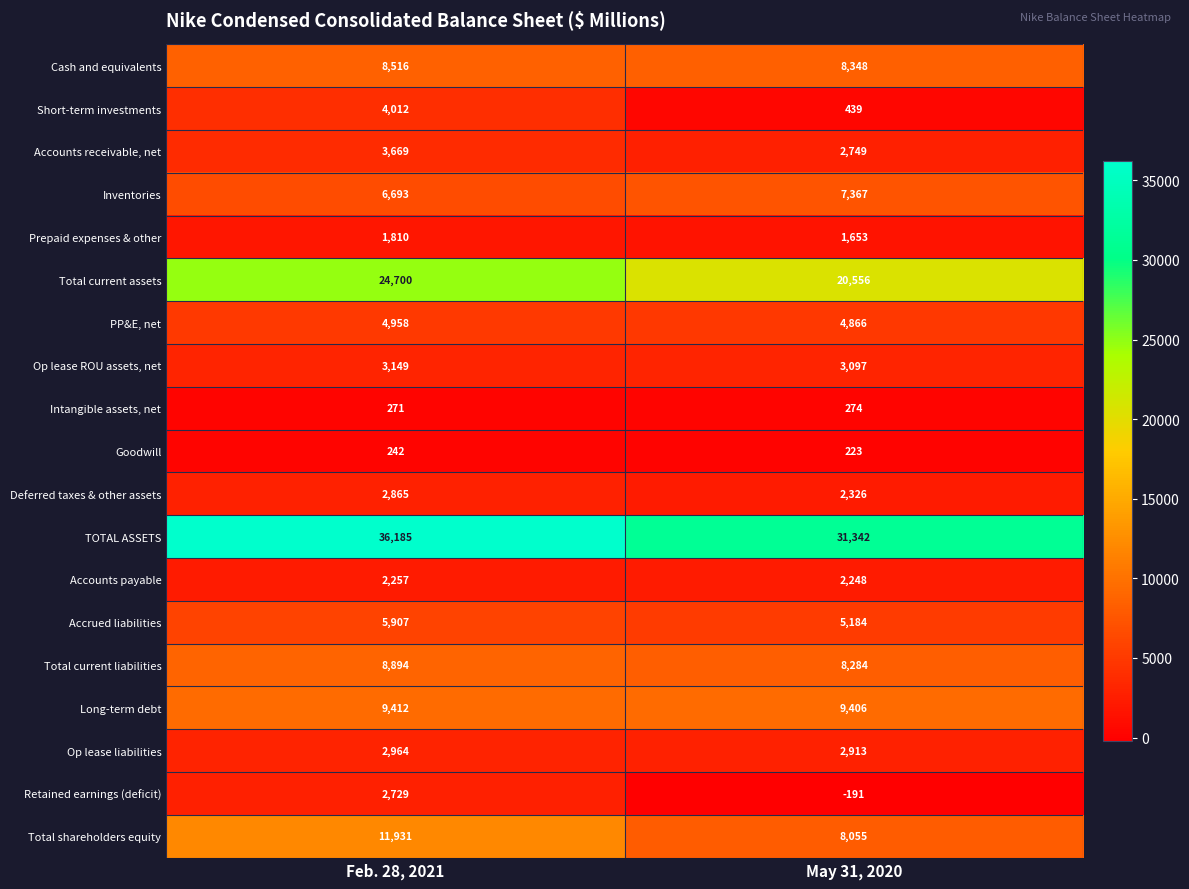

Between Feb. 28, 2021 and May 31, 2020, which series saw the biggest shift?

TOTAL ASSETS